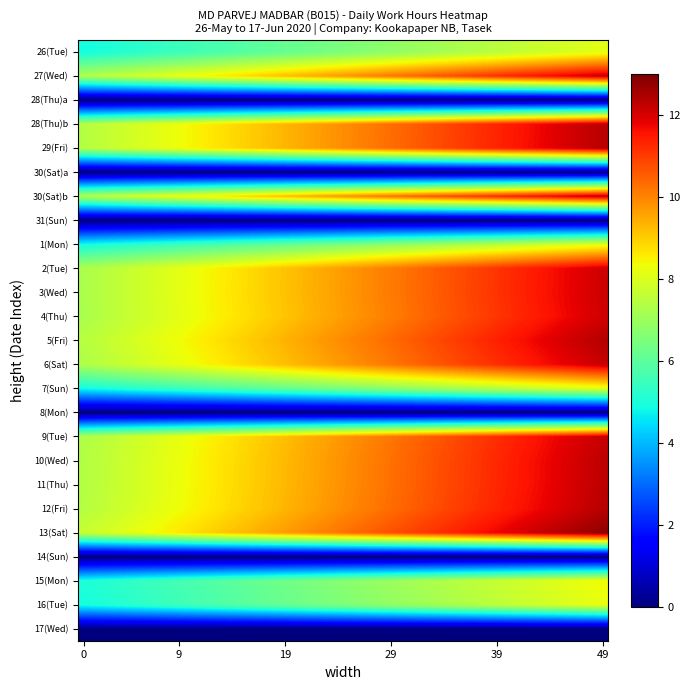

Count the number of data series in this chart.

25